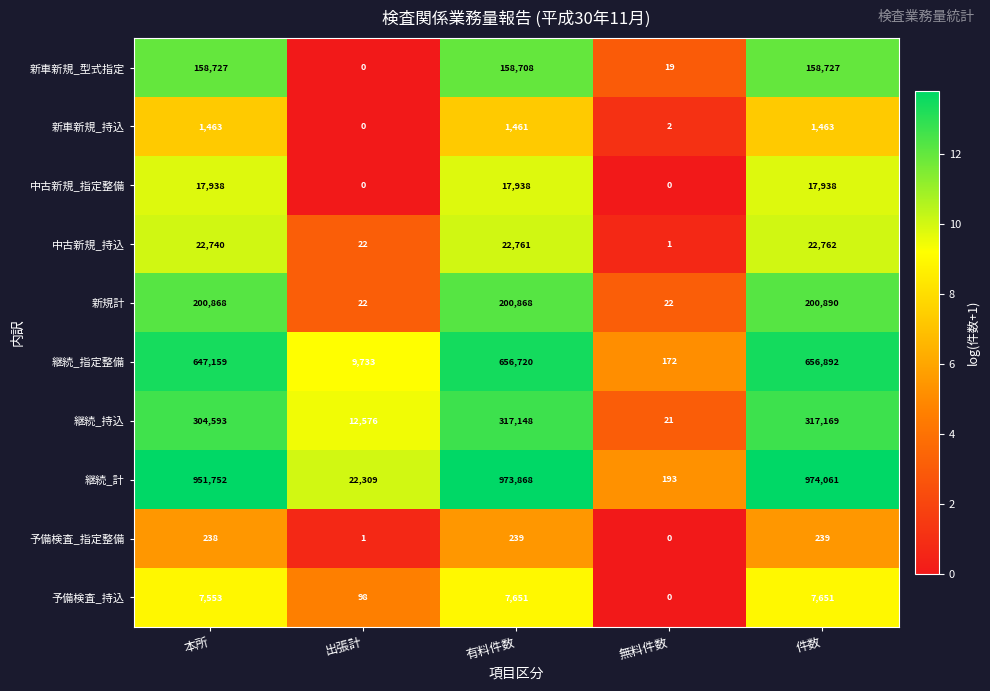

Is it true that 中古新規_持込 equals 13 at 出張計?

False